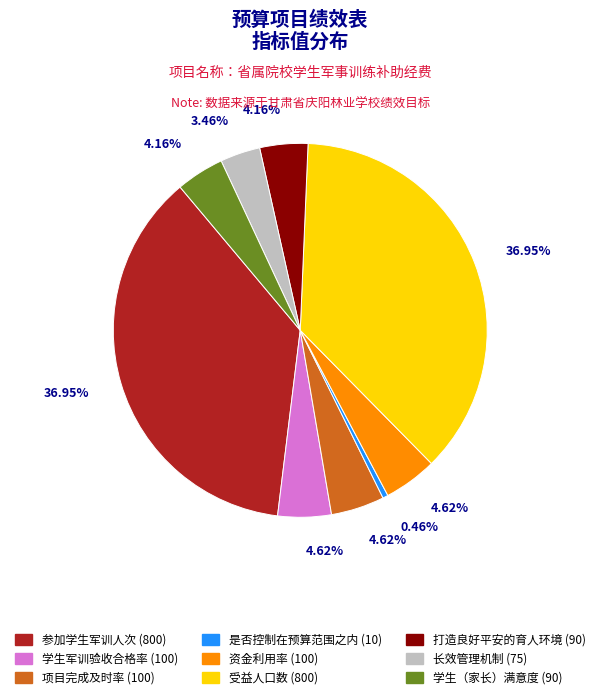

Which has a higher value, 参加学生军训人次 or 是否控制在预算范围之内?

参加学生军训人次